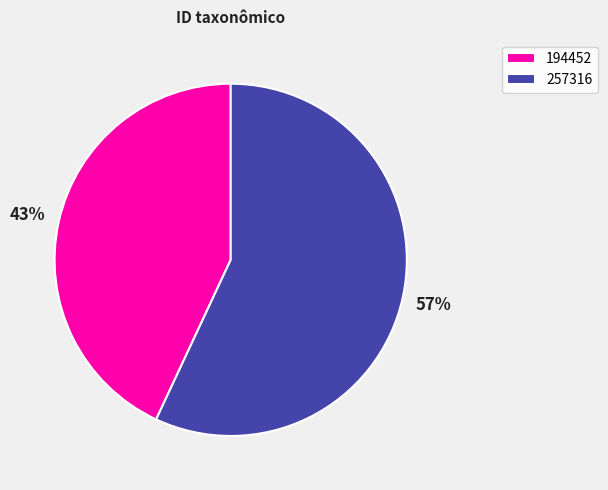

Combined, do 194452 and 257316 account for over 50%?

Yes